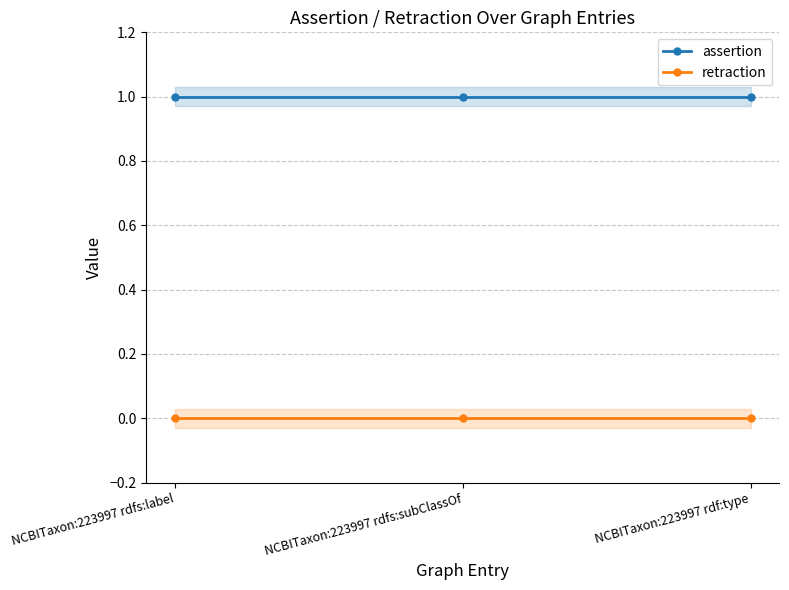

At NCBITaxon:223997 rdf:type, list the series in order from smallest to largest.

retraction, assertion